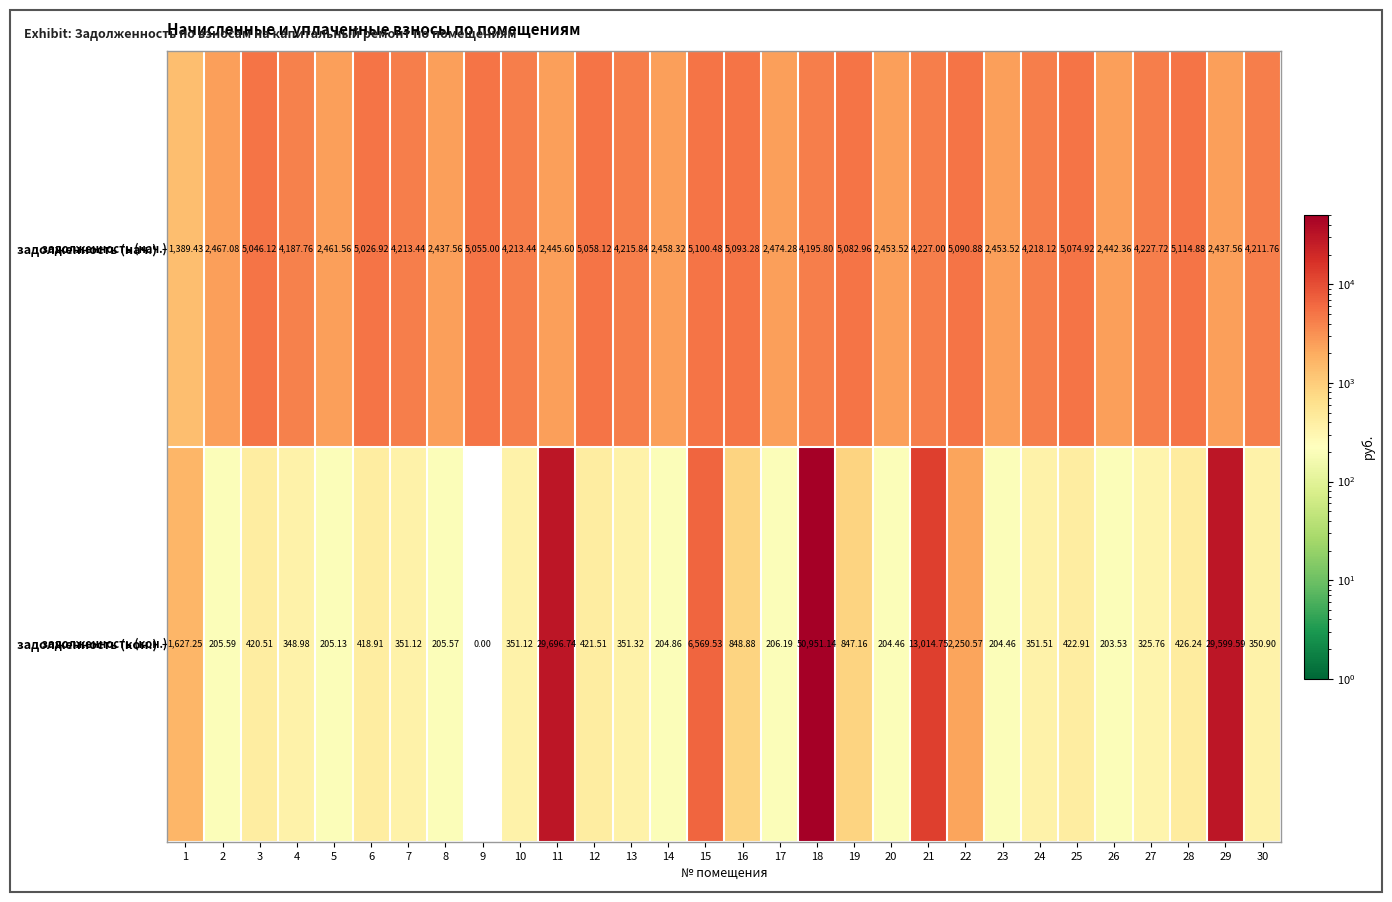

How many data points in задолженность (нач.) are above 4213?

16